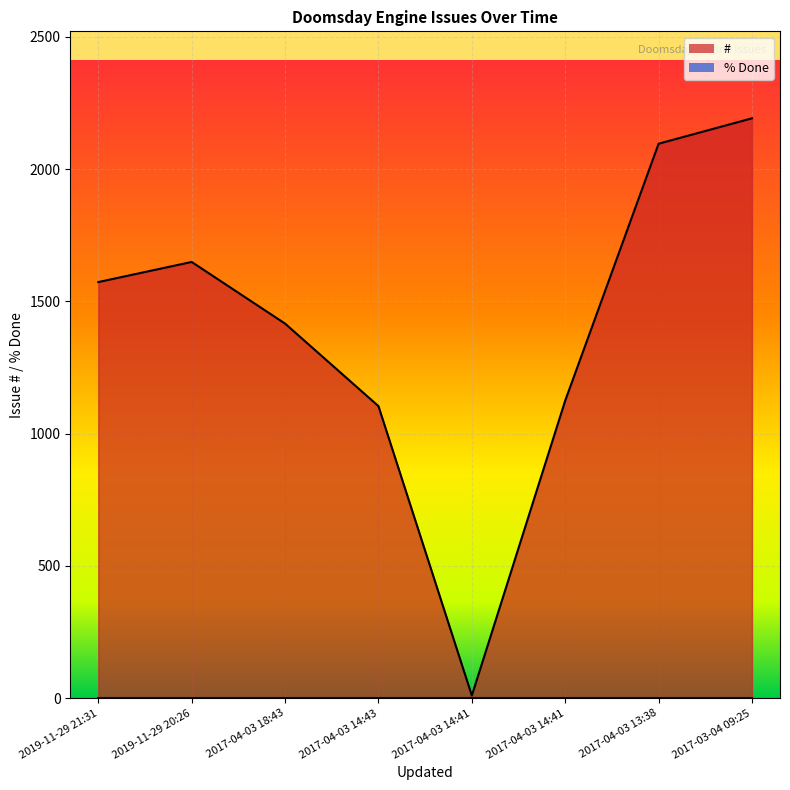

How many data points are less than 1573?

4